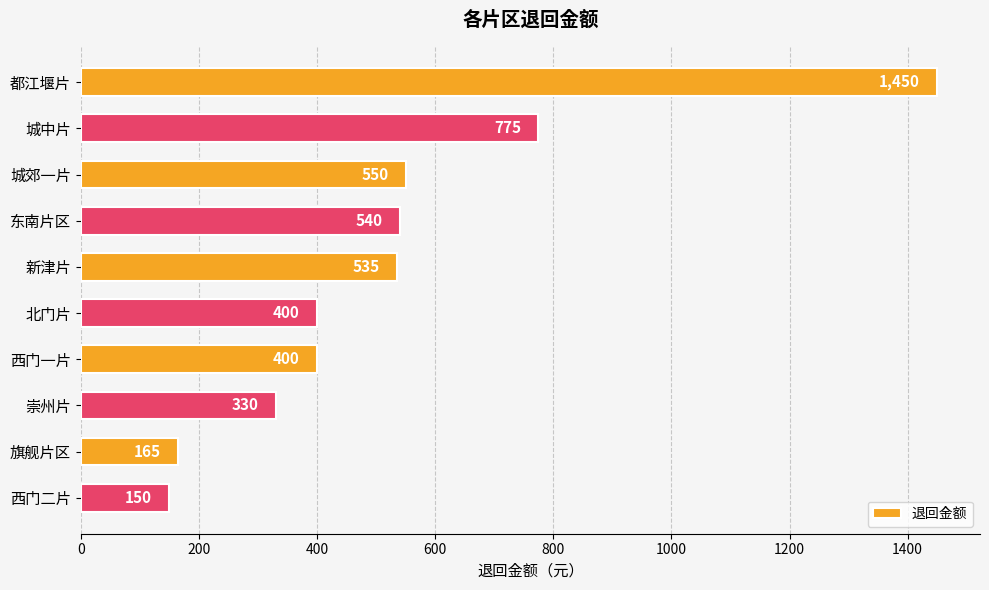

Reading top to bottom, what are all the values shown in this chart?

都江堰片=1450	城中片=775	城郊一片=550	东南片区=540	新津片=535	北门片=400	西门一片=400	崇州片=330	旗舰片区=165	西门二片=150